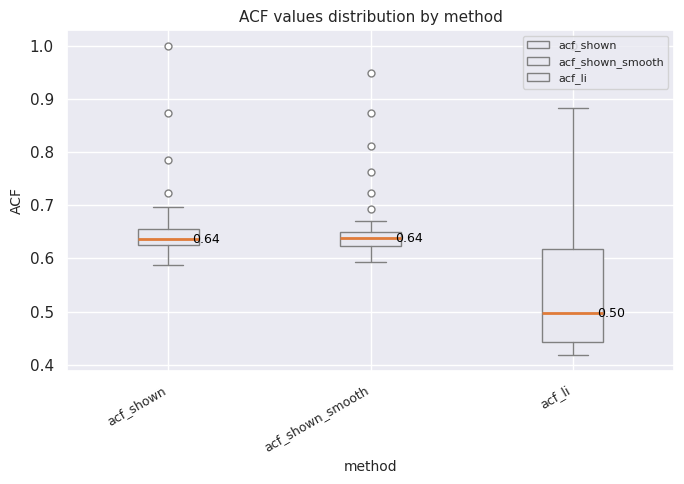

Which box is the tallest, from its lower edge to its upper edge?

acf_li